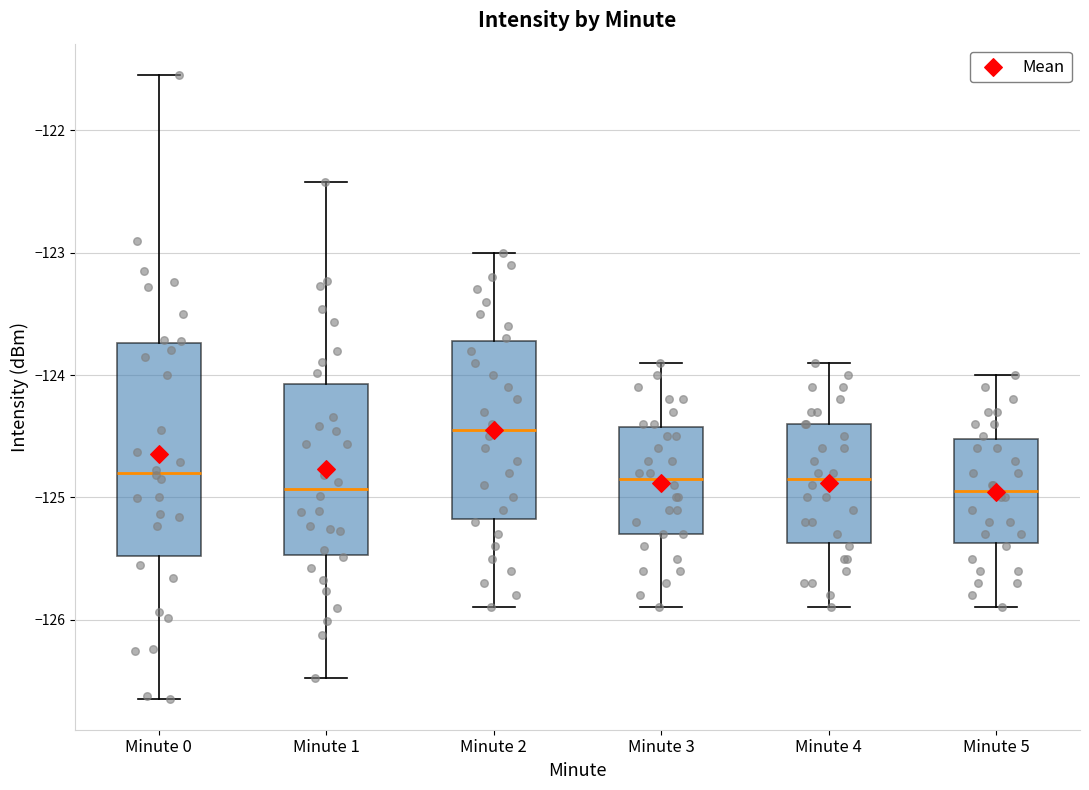

Reading left to right, transcribe this box plot: for each box, give where its median line is, the range the box spans, and where its two whiskers end, as read against the y-axis. The values are not printed on the chart, so give them approximately, as read against the axis.

Minute 0: median -124.8, box -125.5 to -123.7, whiskers -126.6 to -121.5
Minute 1: median -124.9, box -125.5 to -124.1, whiskers -126.5 to -122.4
Minute 2: median -124.4, box -125.2 to -123.7, whiskers -125.9 to -123.0
Minute 3: median -124.8, box -125.3 to -124.4, whiskers -125.9 to -123.9
Minute 4: median -124.8, box -125.4 to -124.4, whiskers -125.9 to -123.9
Minute 5: median -124.9, box -125.4 to -124.5, whiskers -125.9 to -124.0